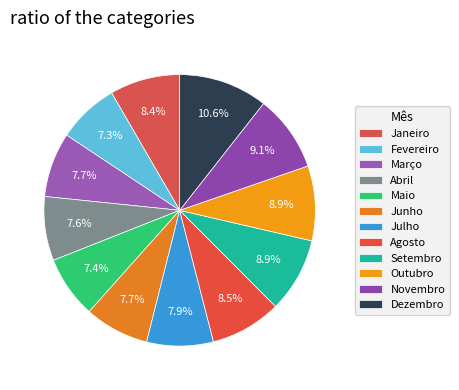

How many segments does this pie chart have?

12